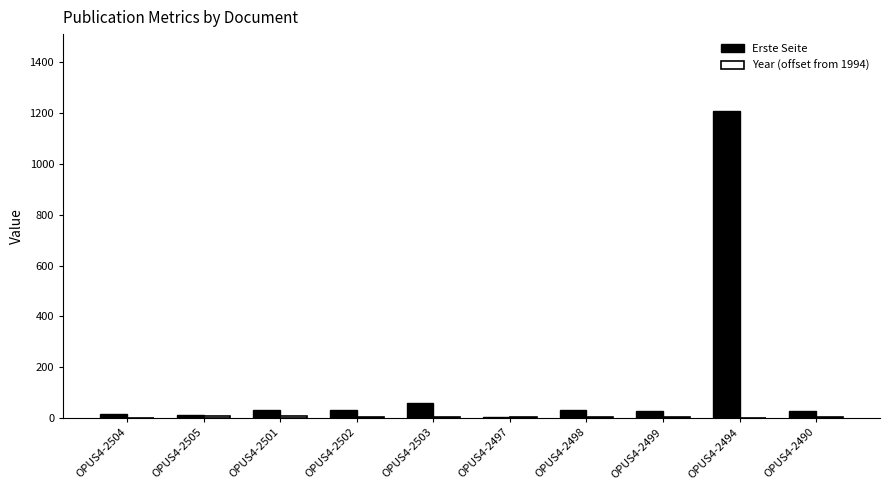

At which category is the sum across all series the highest?

OPUS4-2494